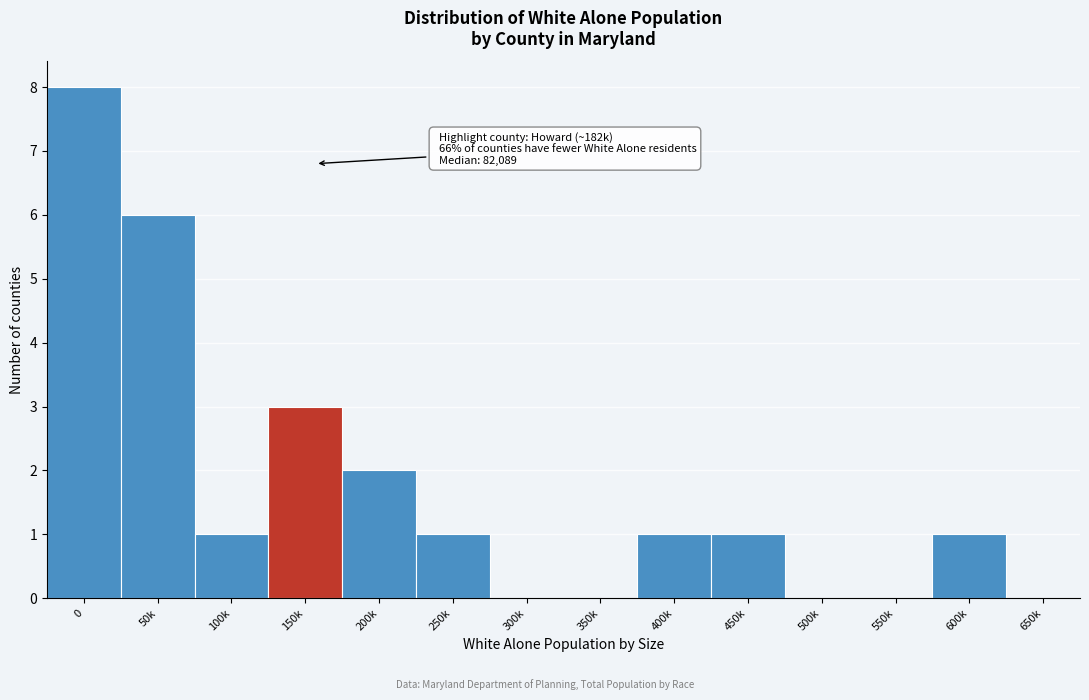

Reading left to right, transcribe all the data shown in this chart.

0=8	50k=6	100k=1	150k=3	200k=2	250k=1	300k=0	350k=0	400k=1	450k=1	500k=0	550k=0	600k=1	650k=0